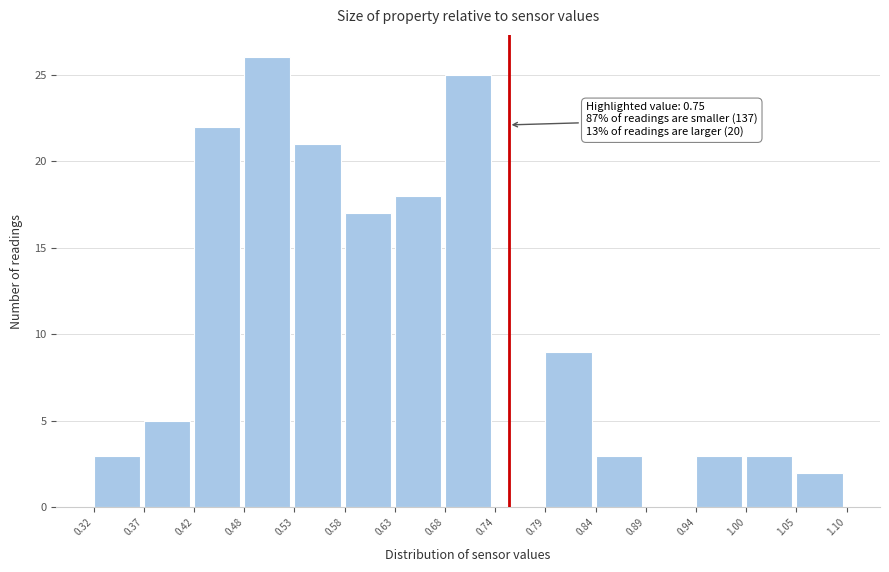

Over which range of the x-axis is the bar tallest?

0.48 to 0.53